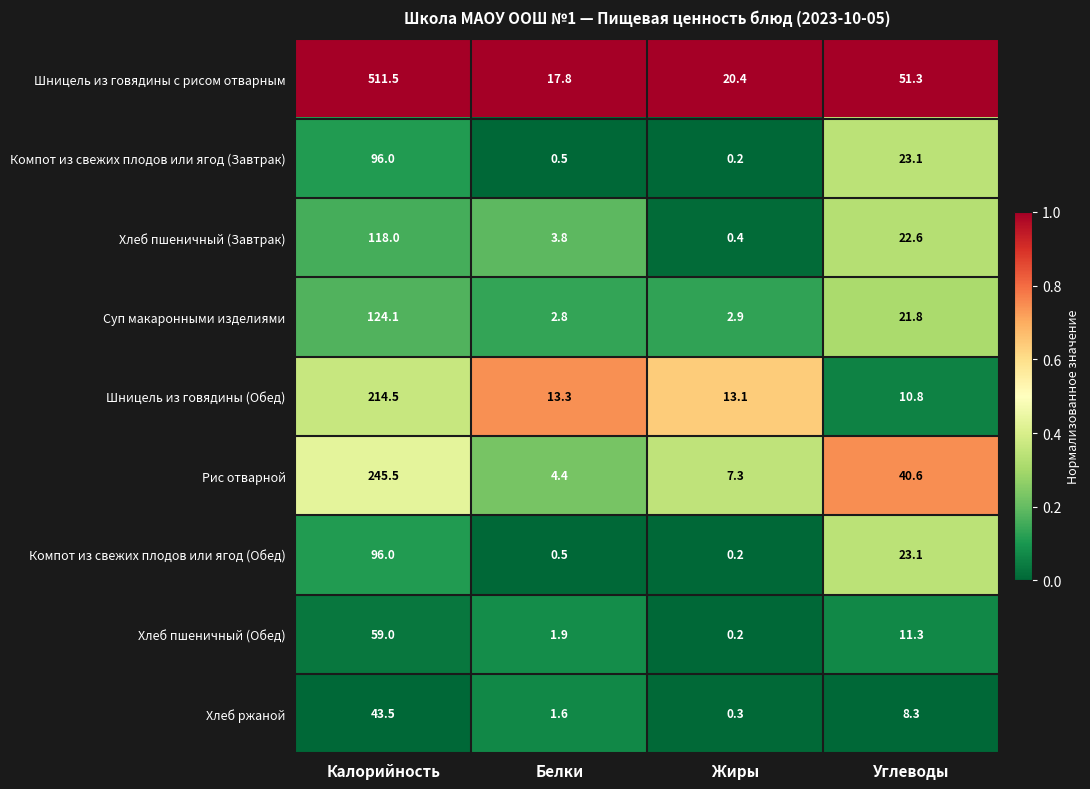

Which series changed the most between Жиры and Углеводы?

Рис отварной